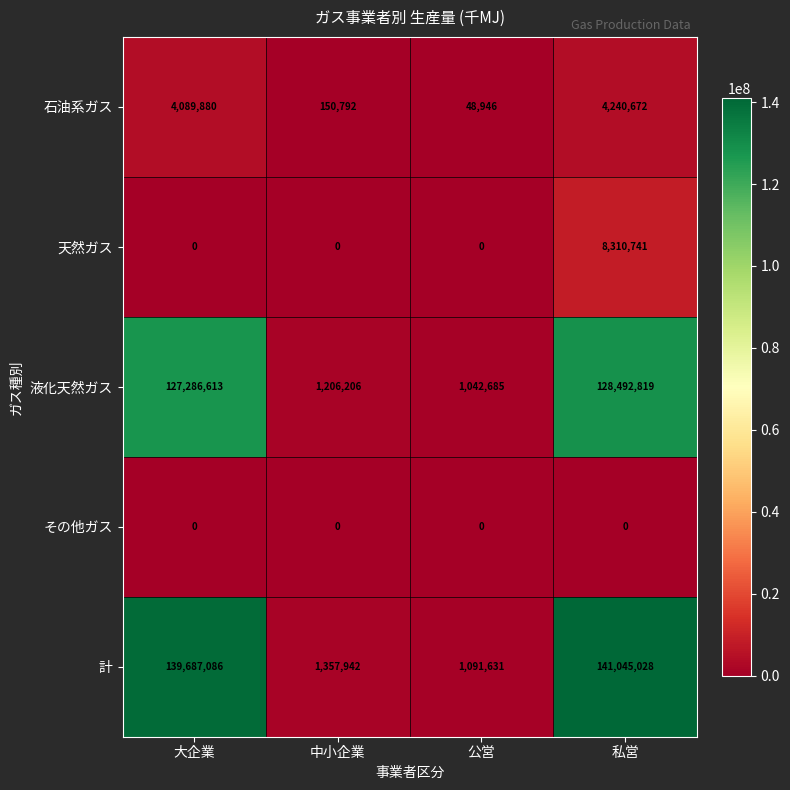

Between 大企業 and 私営, which series saw the biggest shift?

天然ガス